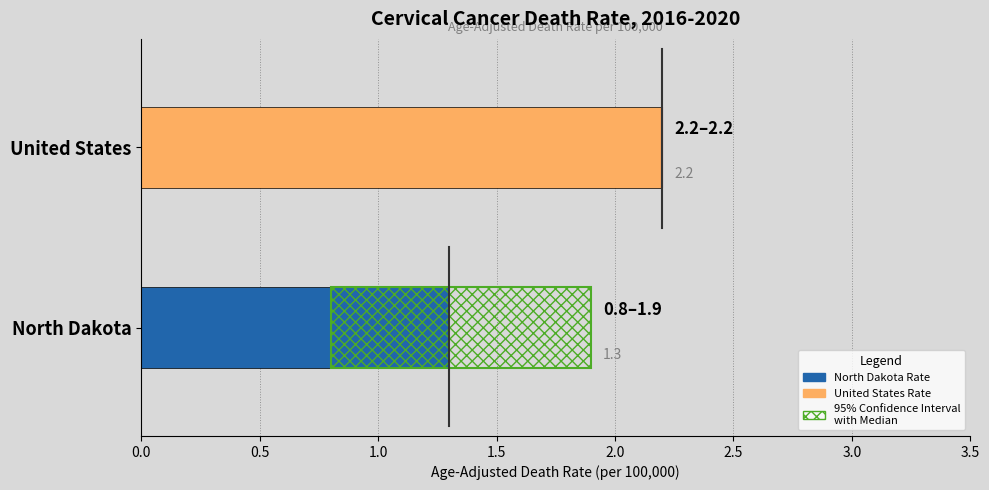

True or false: Age-Adjusted Death Rate has a value of 2.2 at United States.

True